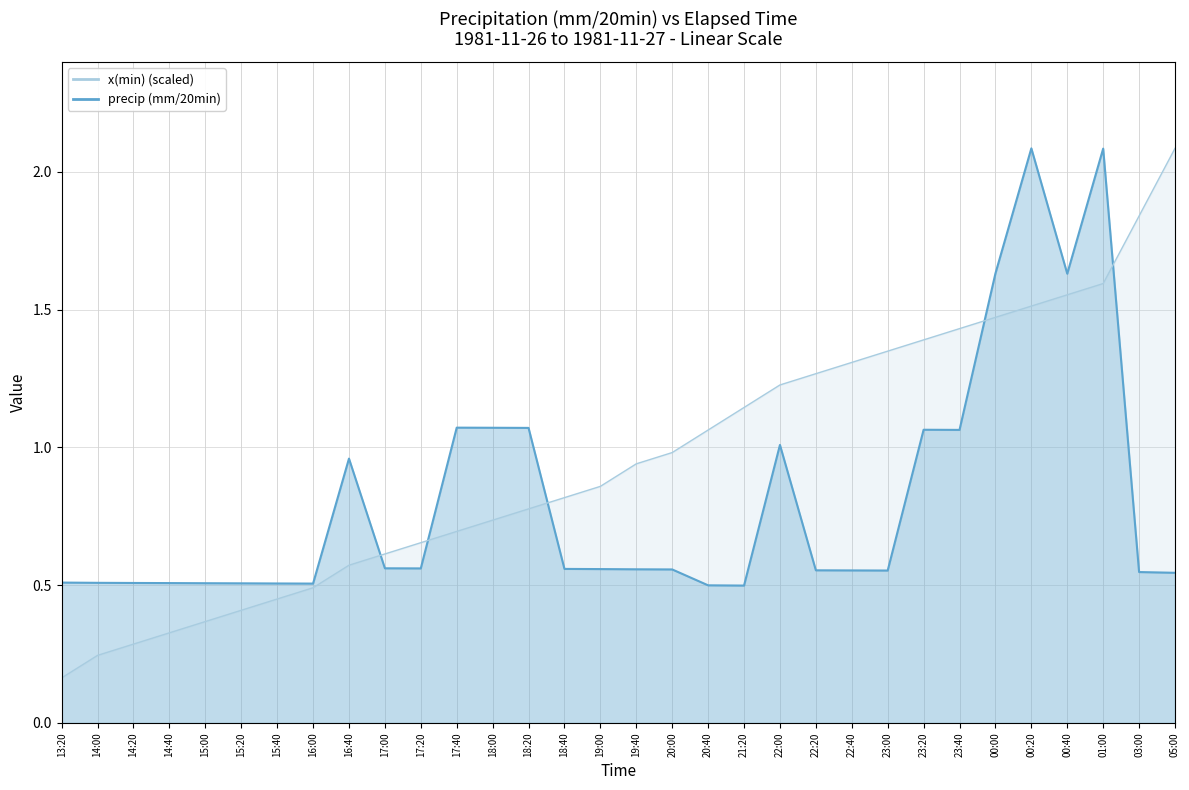

Which series has the largest total across all categories?

x(min) scaled line